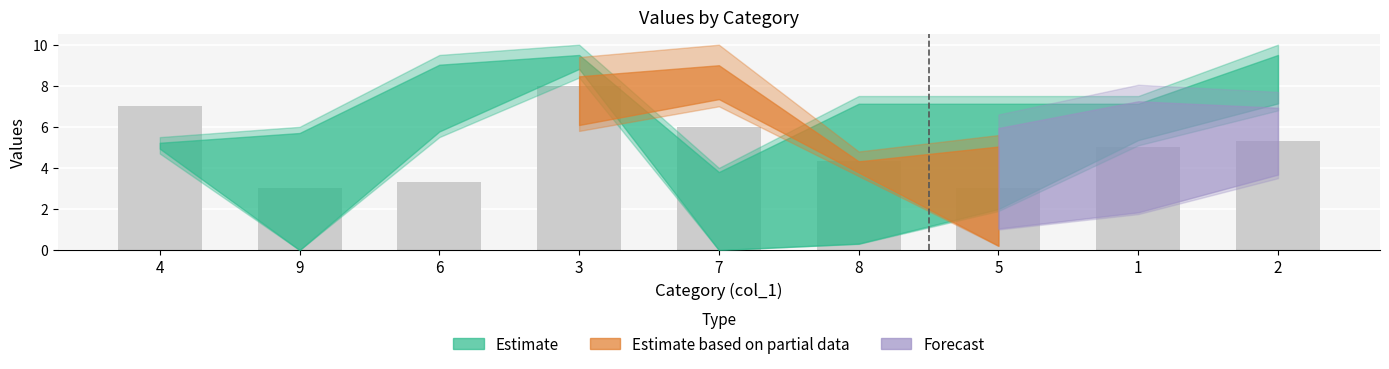

At how many categories does at least one series exceed 5?

9